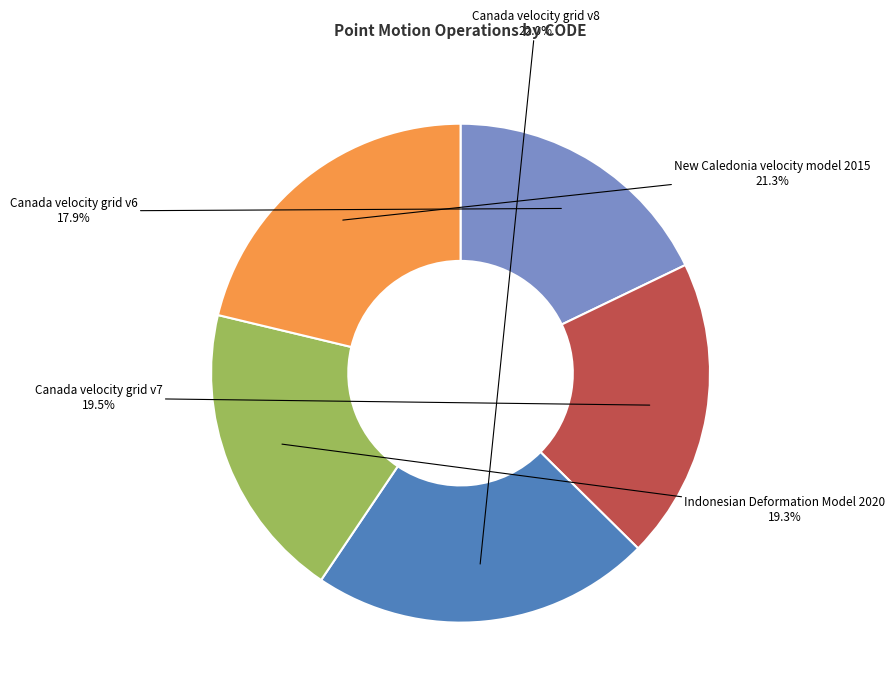

How many slices are in this pie chart?

5